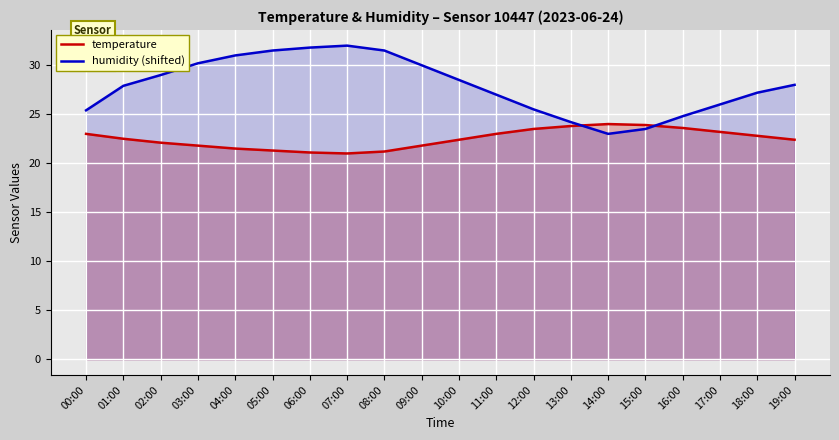

What is the spread (max minus min) of values at 10:00?

6.1